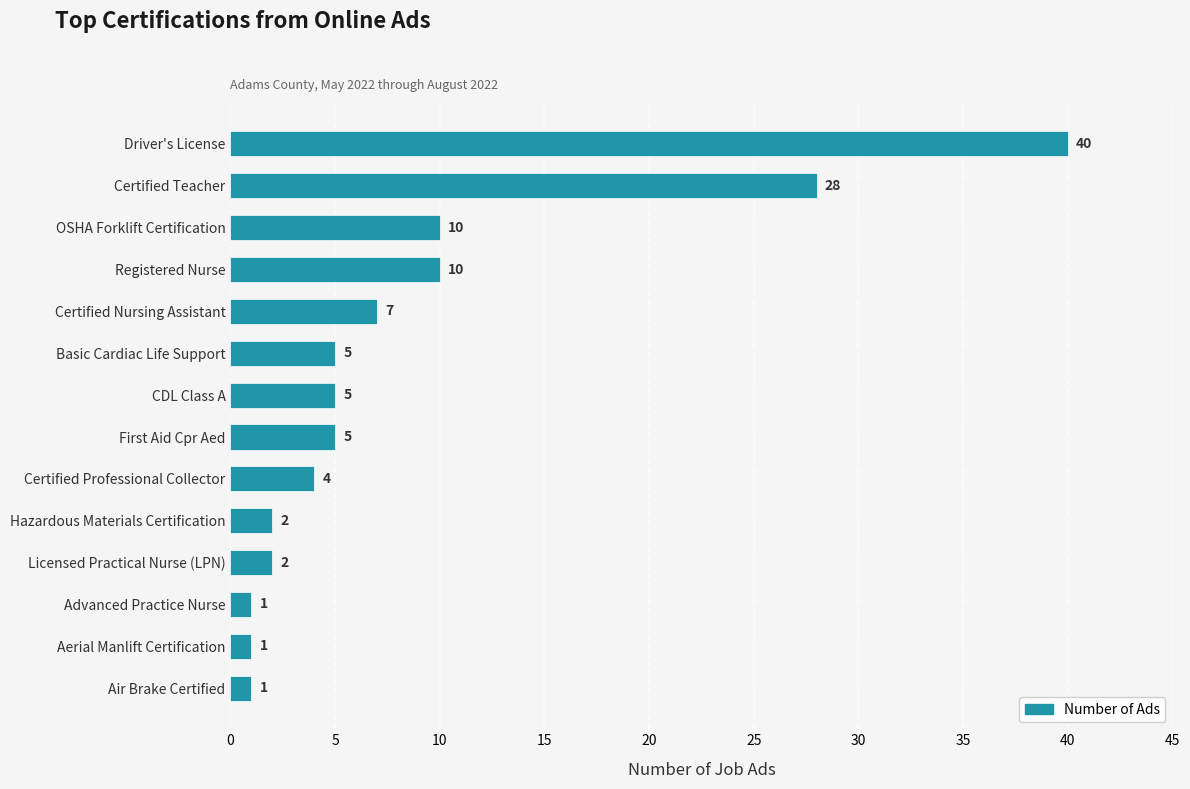

Where is the data nearest to the value 20?

Certified Teacher